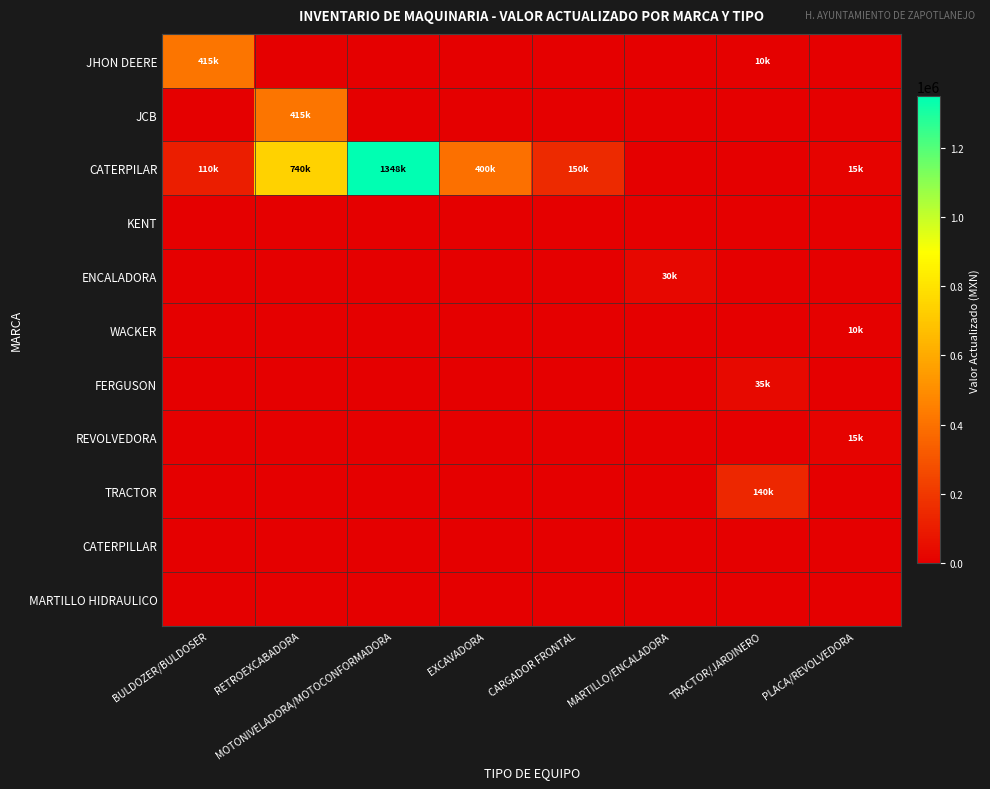

Which series has the widest spread of values?

CATERPILAR